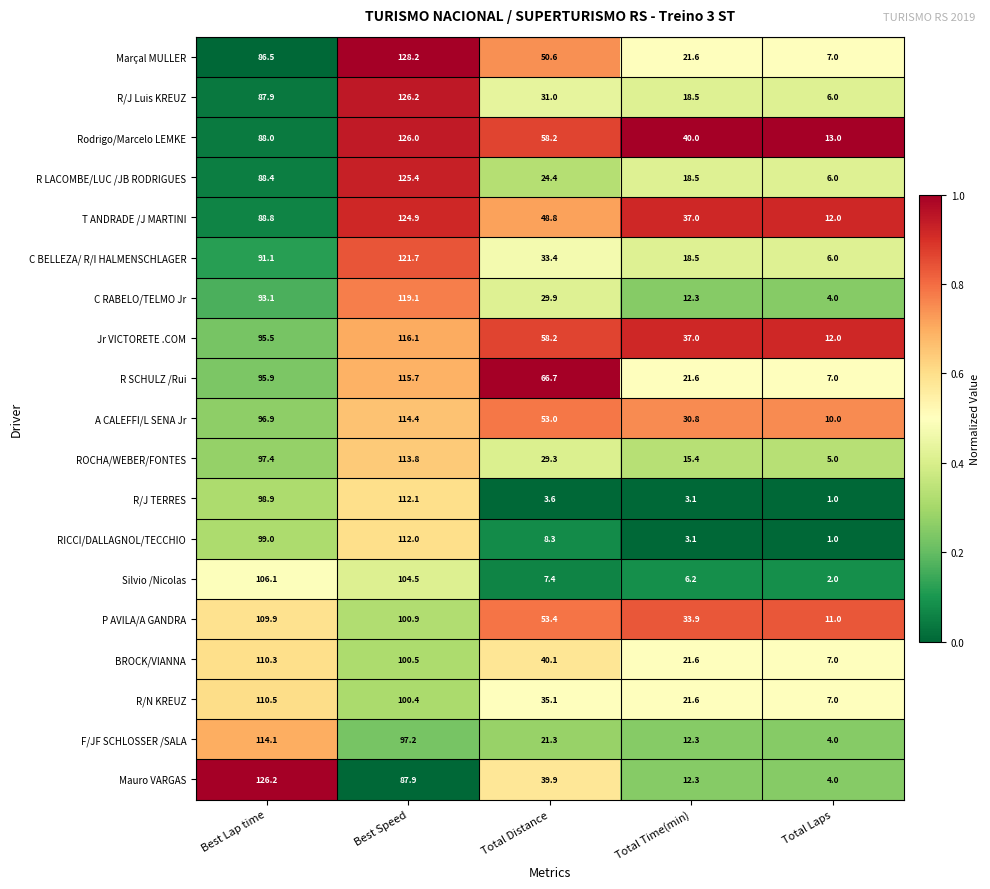

Between Total Distance and Total Time(min), which series saw the biggest shift?

R SCHULZ /Rui